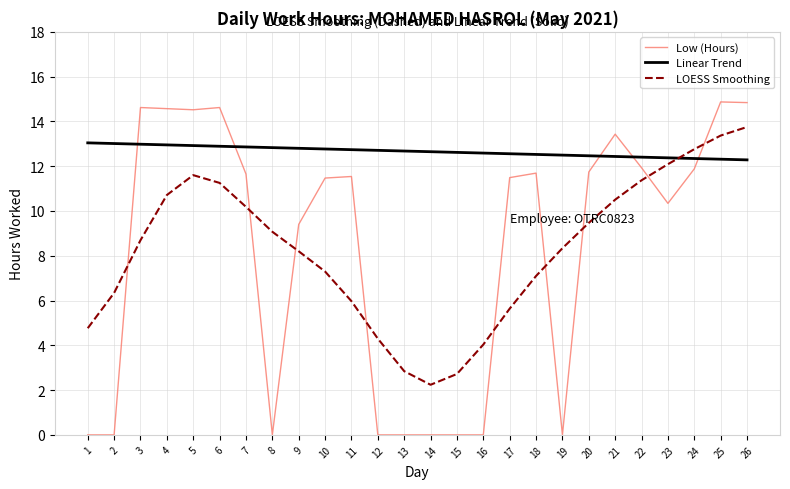

Where is the first local minimum?

5